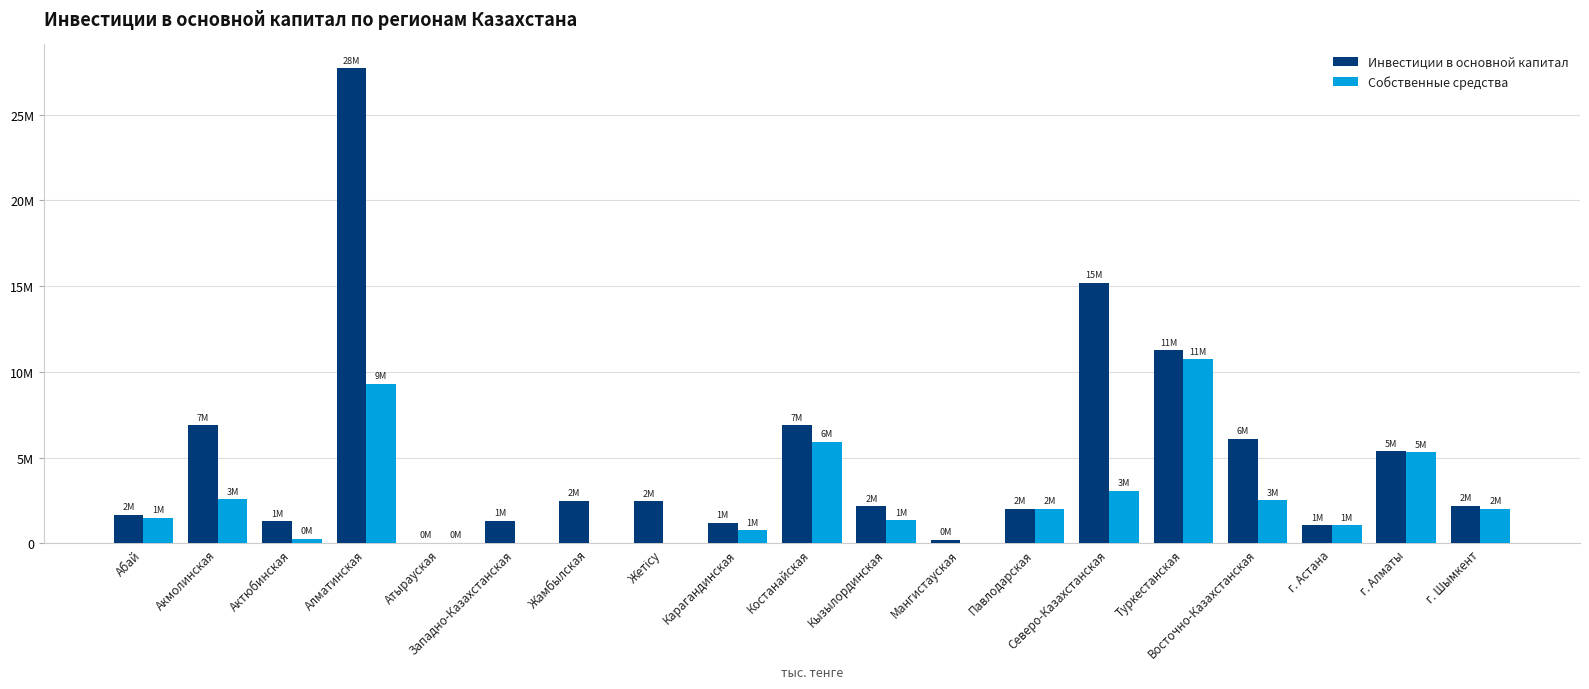

What are all the series names shown in the legend?

Инвестиции в основной капитал, Собственные средства